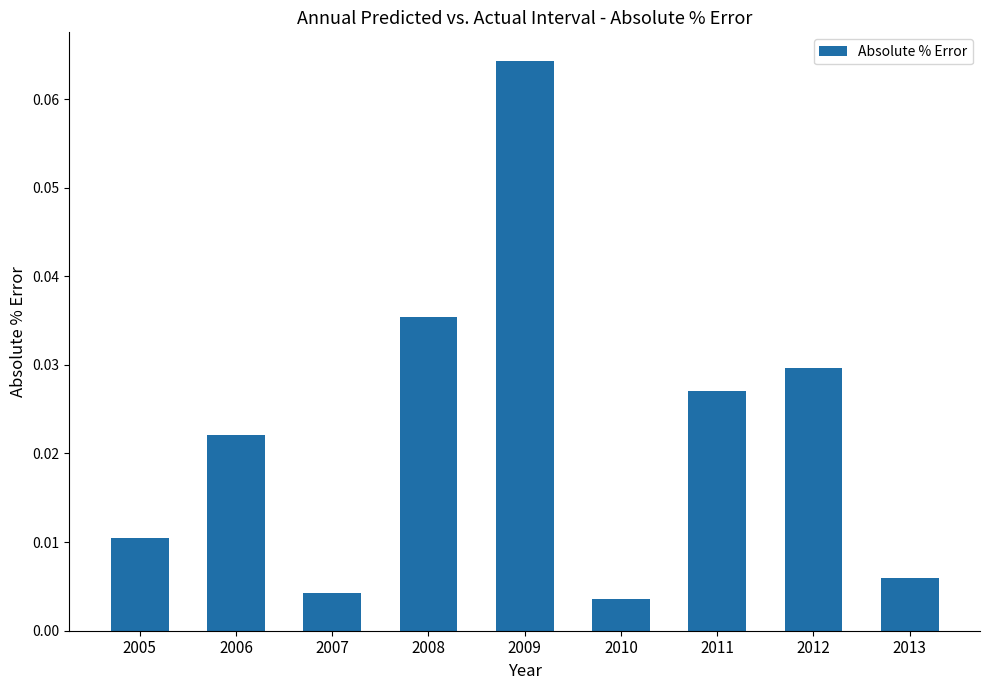

Where is the data nearest to the value 0?

2010